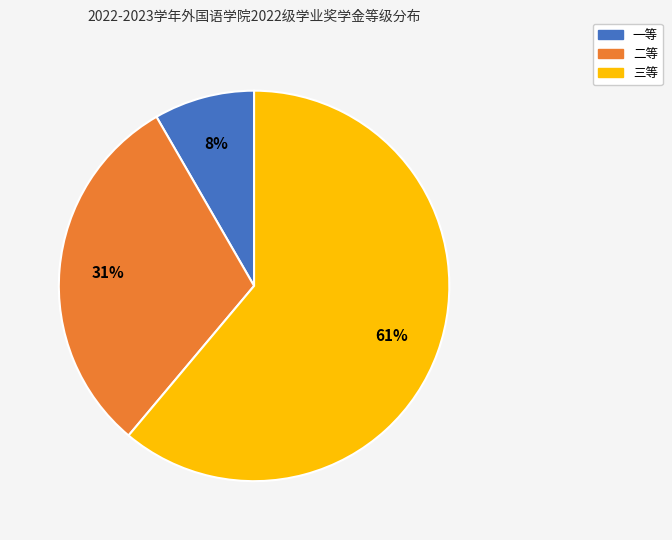

Which category has the smallest portion of the pie?

一等